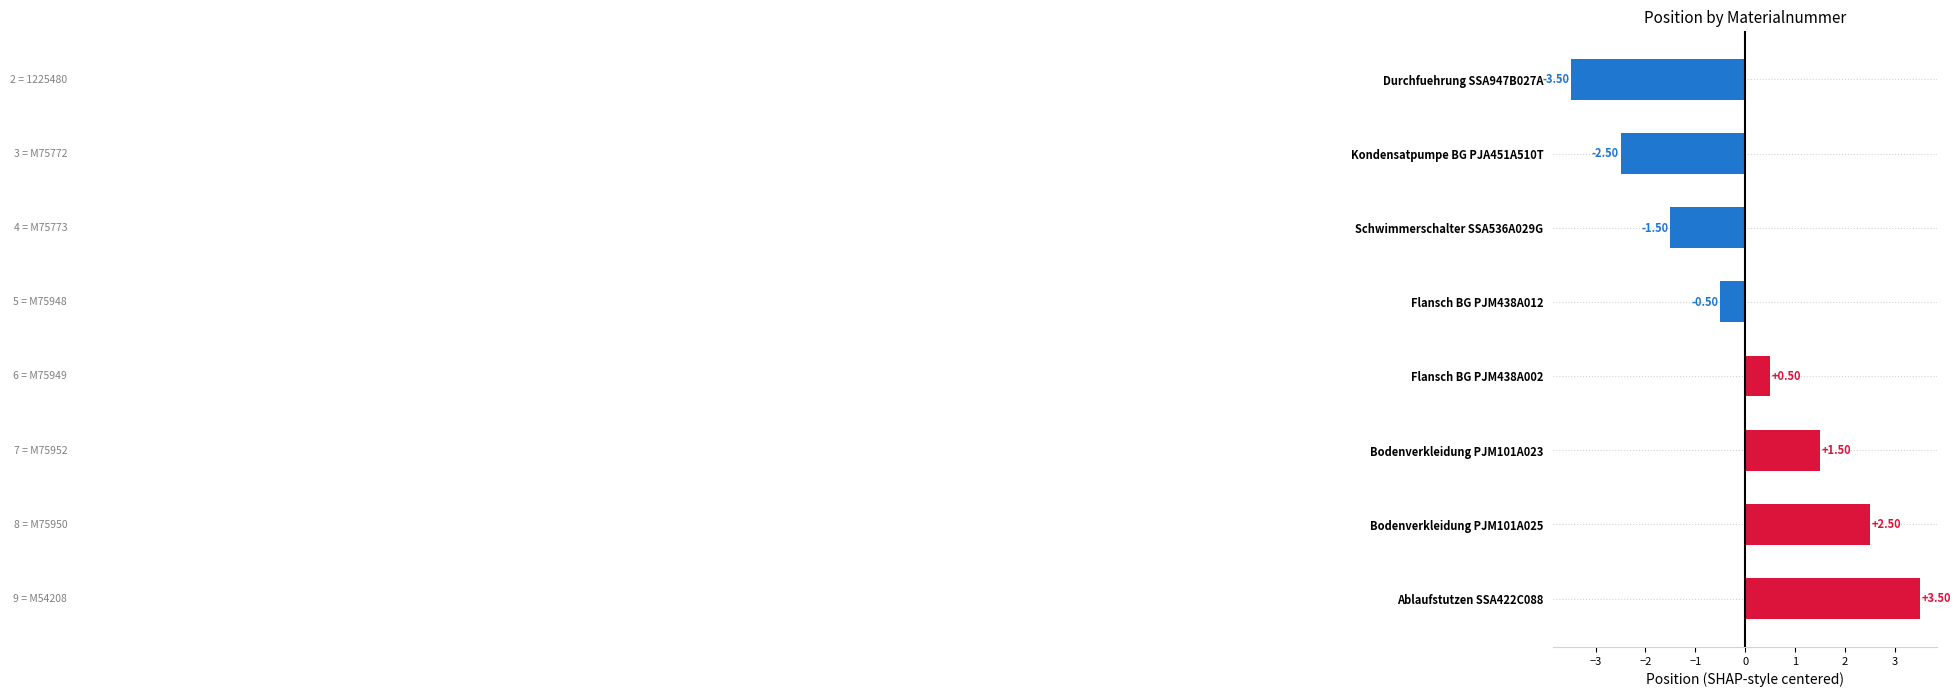

Where is the data nearest to the value 0?

Flansch BG PJM438A012